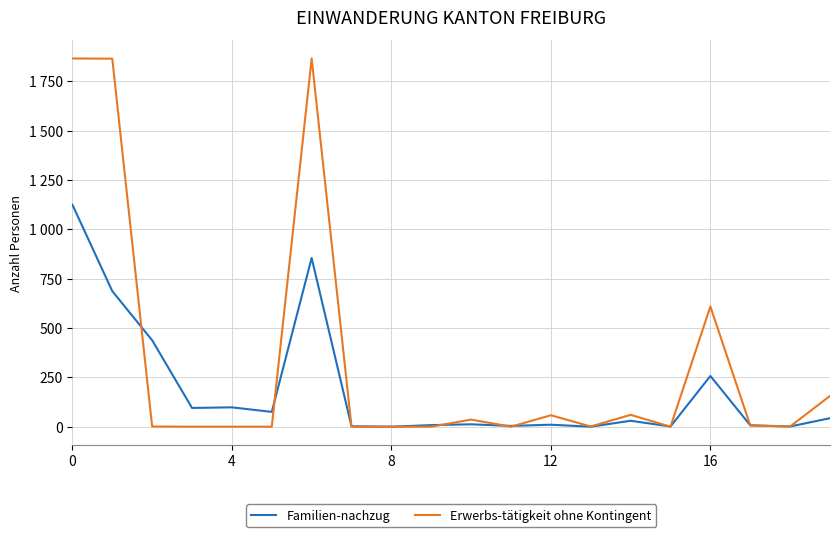

What is the difference between the maximum and minimum values in the Erwerbs-tätigkeit ohne Kontingent series?

1866